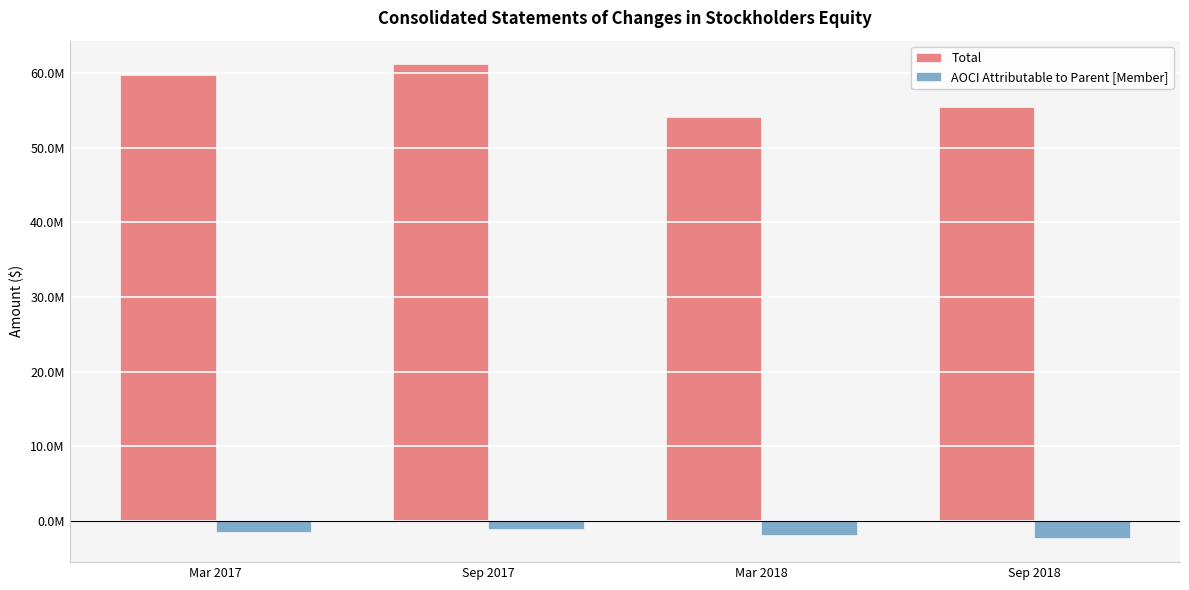

What is the difference between the maximum and second lowest values in the AOCI Attributable to Parent [Member] series?

862573